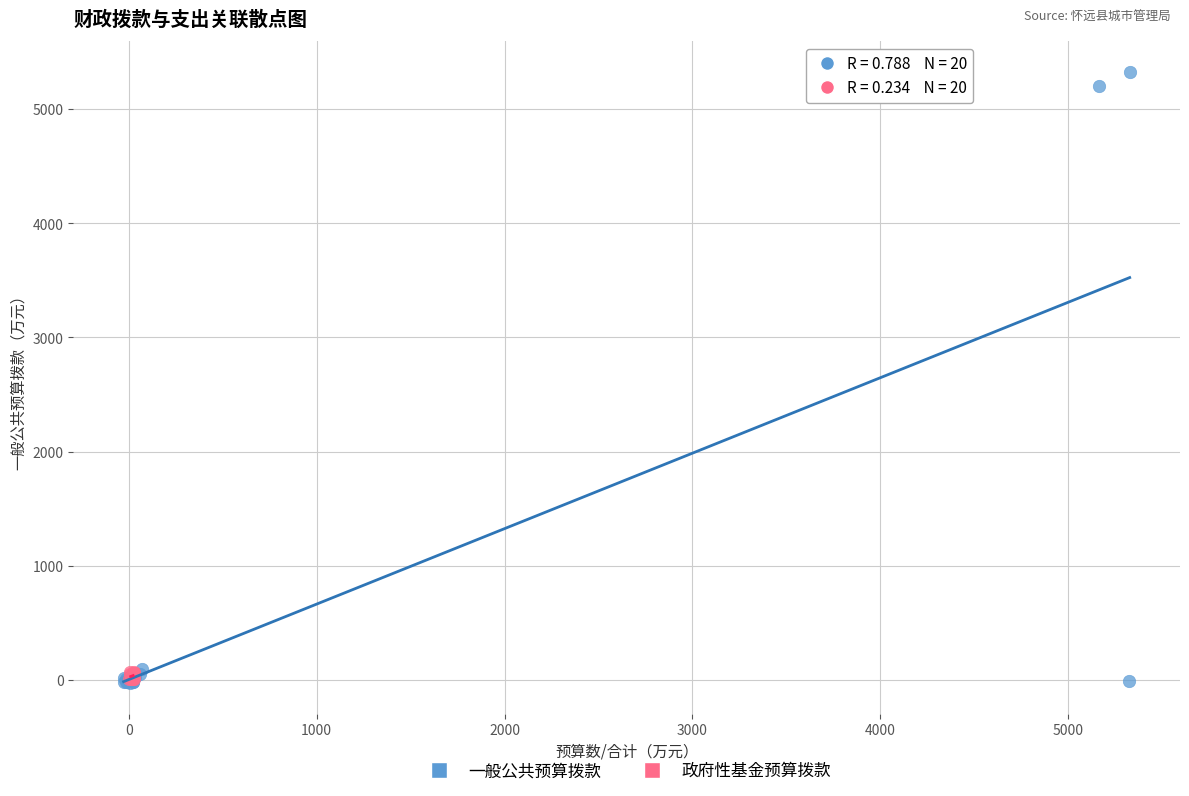

Which series reaches the maximum Y coordinate?

一般公共预算拨款